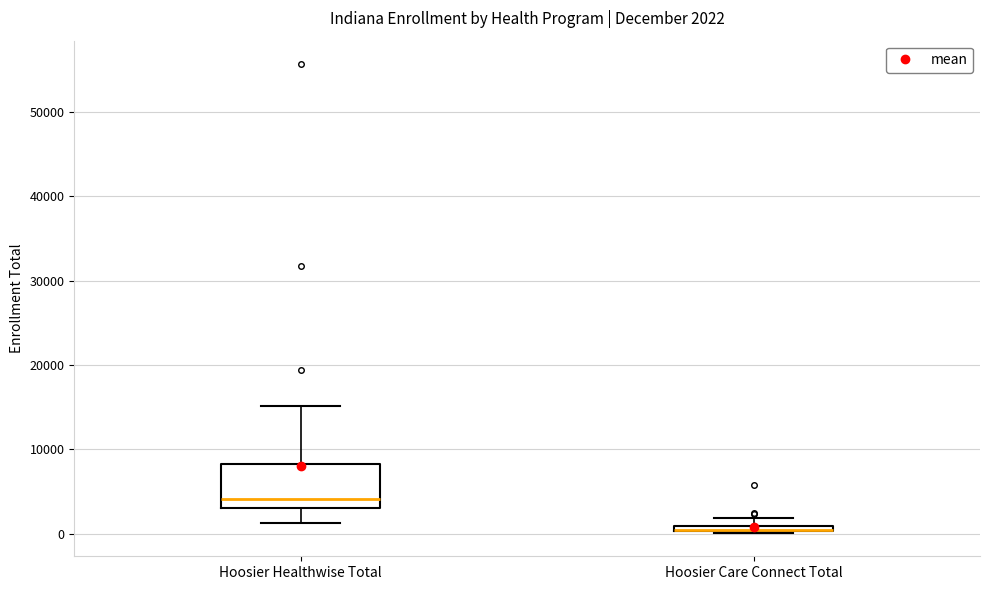

Which box is the tallest, from its lower edge to its upper edge?

Hoosier Healthwise Total